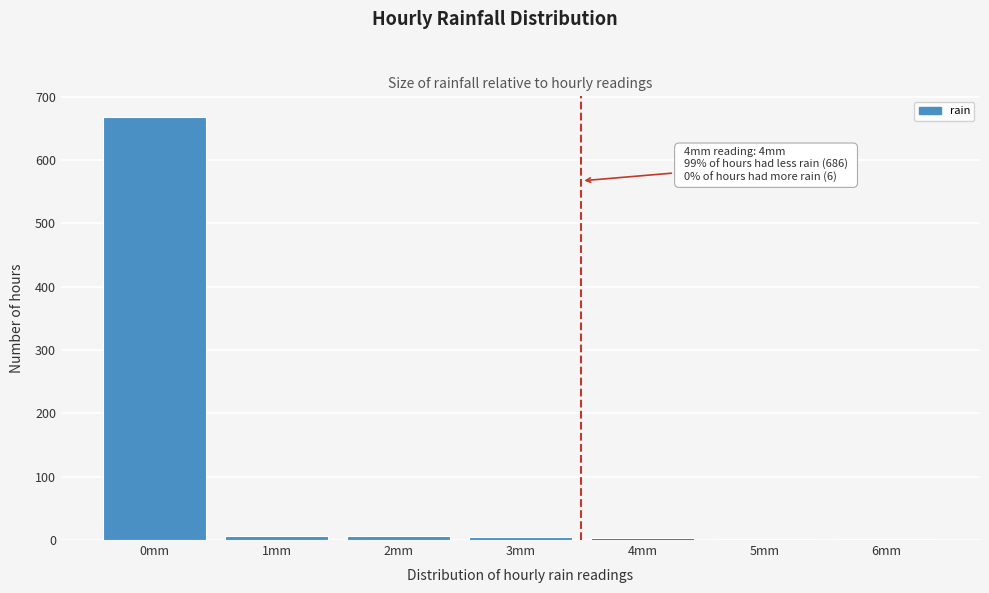

Which category has the highest value across all series?

0mm